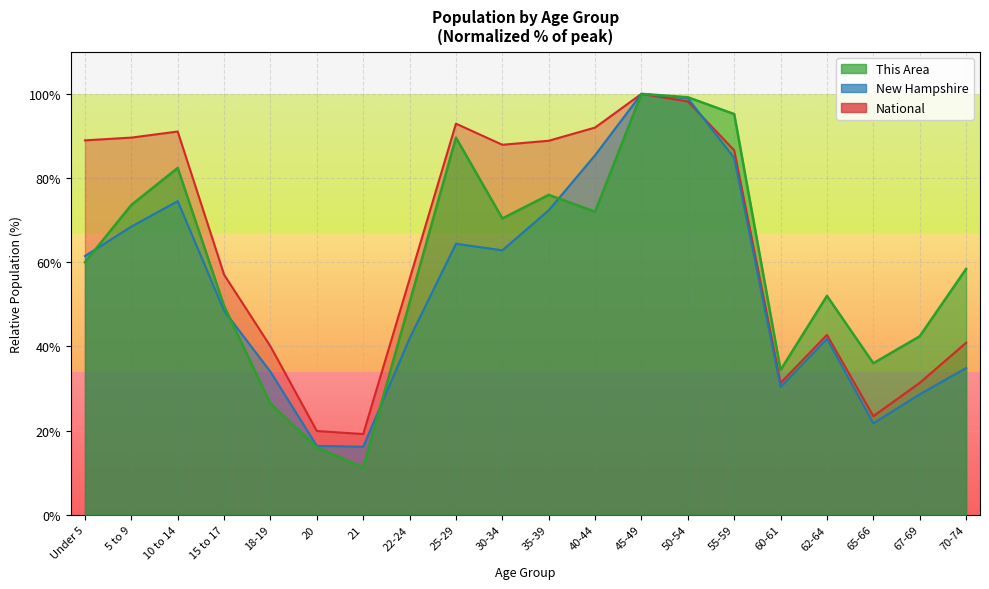

At which category is the sum across all series the highest?

45-49